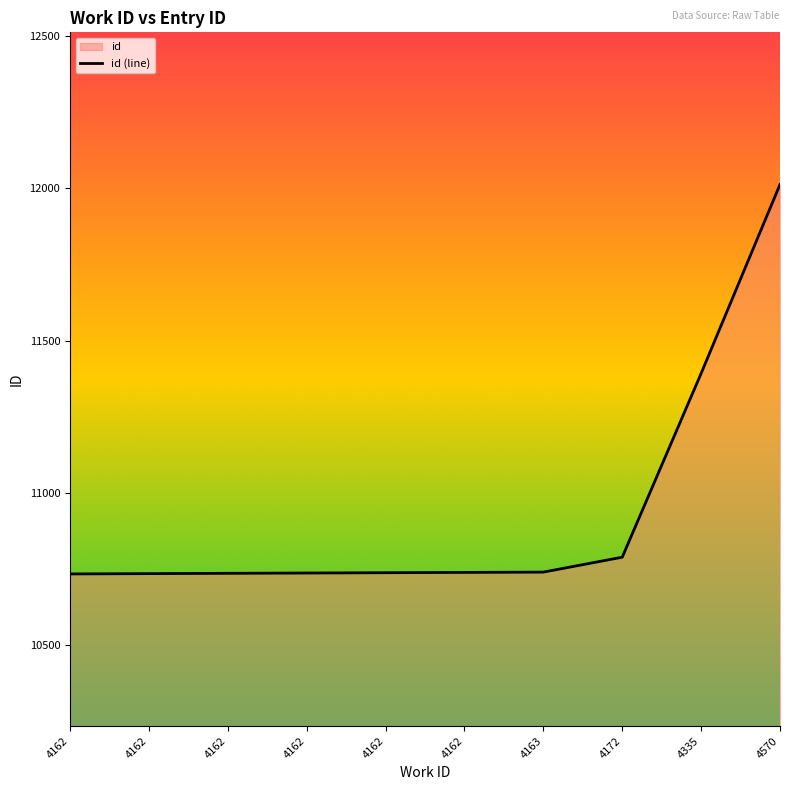

Does the chart display data point markers on the line(s)?

No